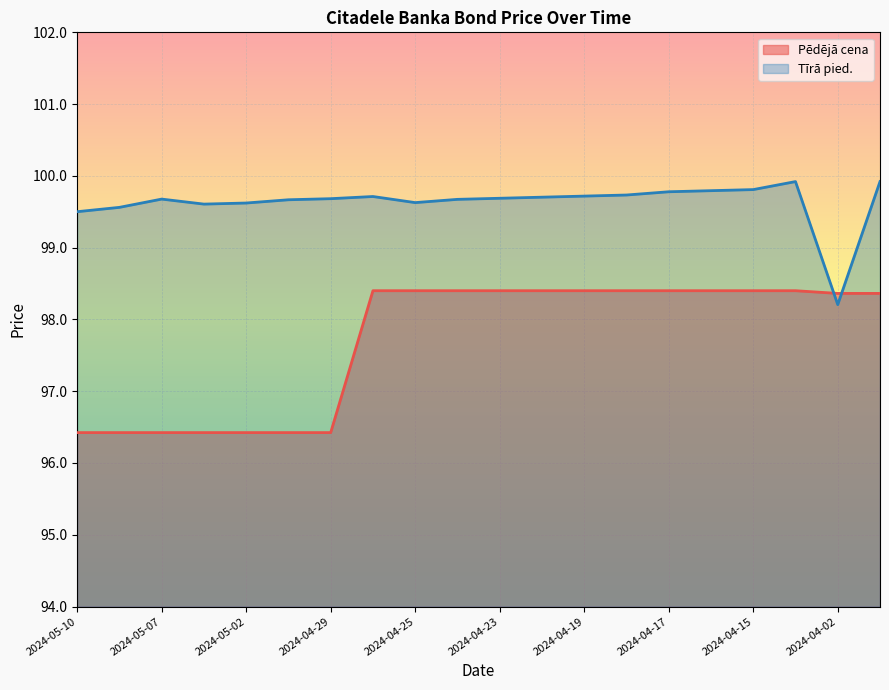

What is the label of the 3rd point from the right?

2024-03-28